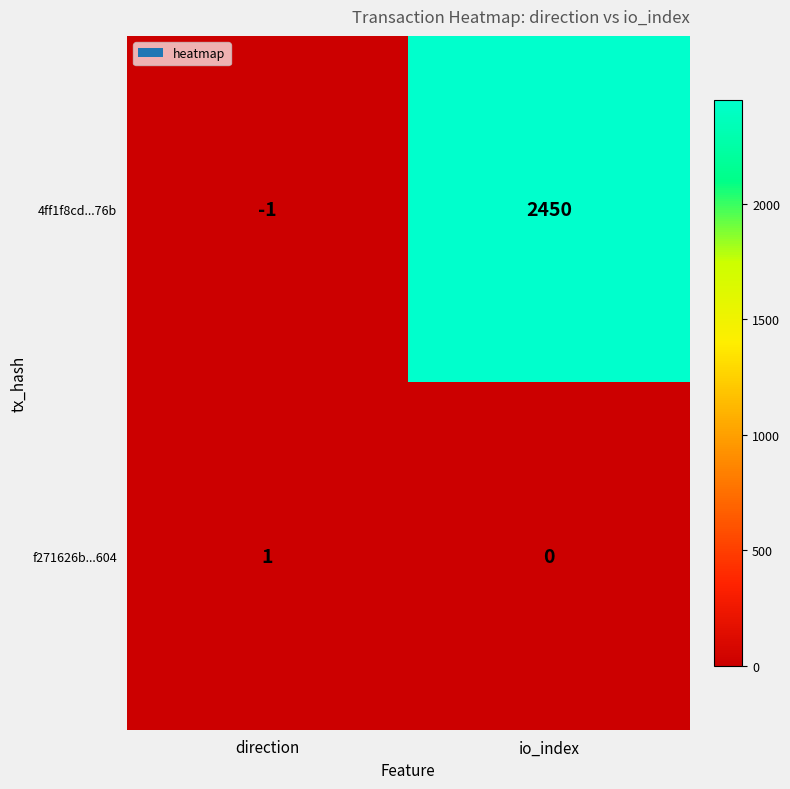

How many data points does each series have?

2